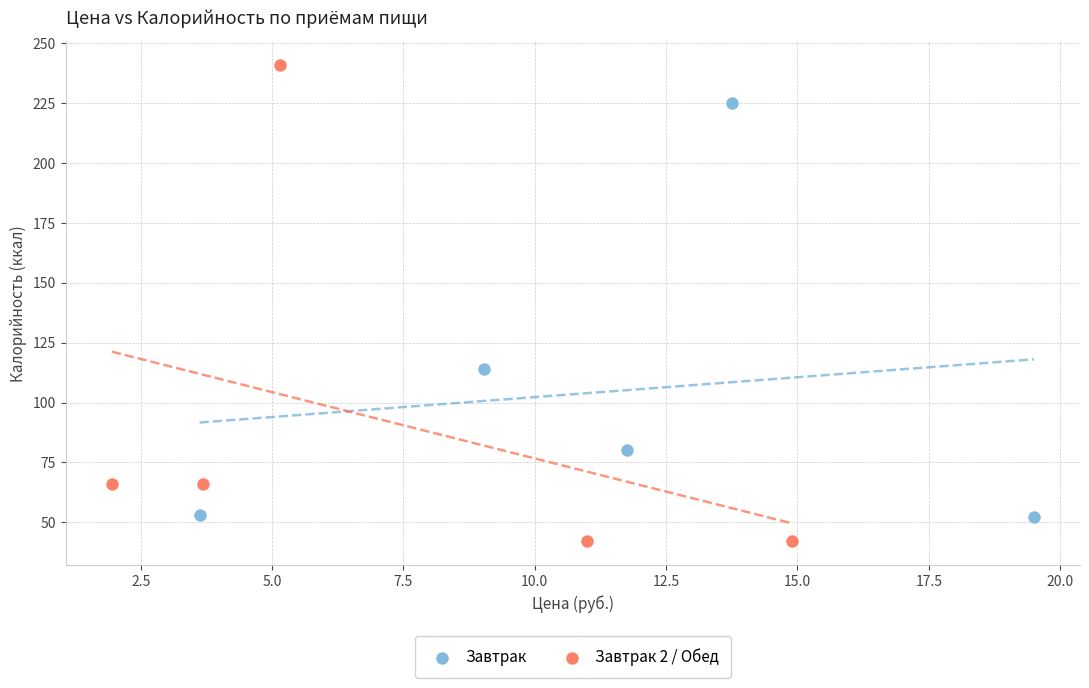

Which series contains the lowest Y value?

Завтрак 2 / Обед